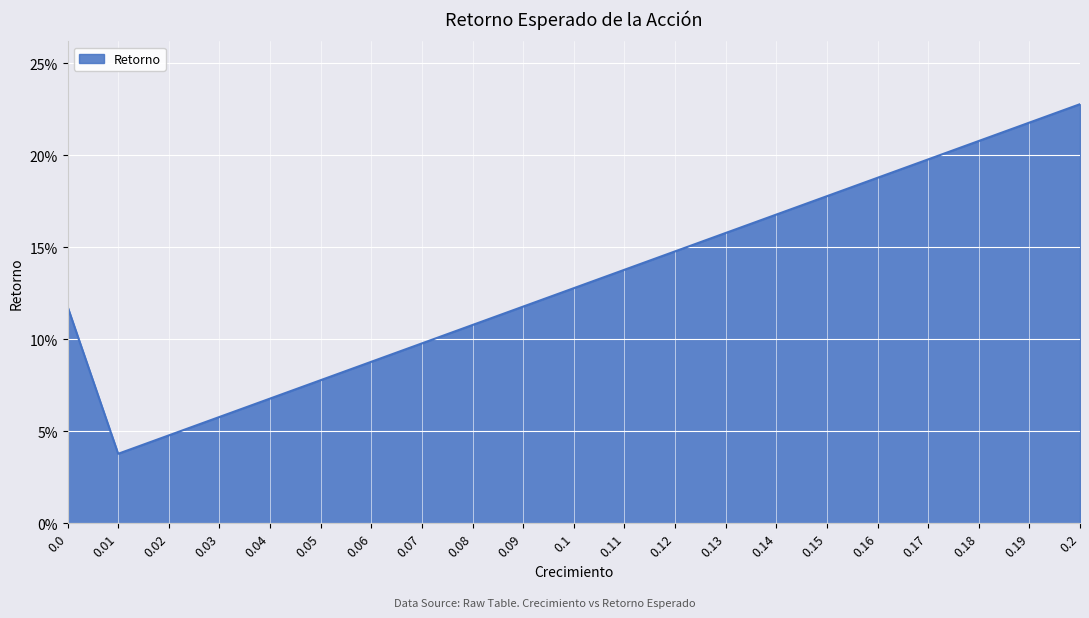

What position from the right is 0.19?

2